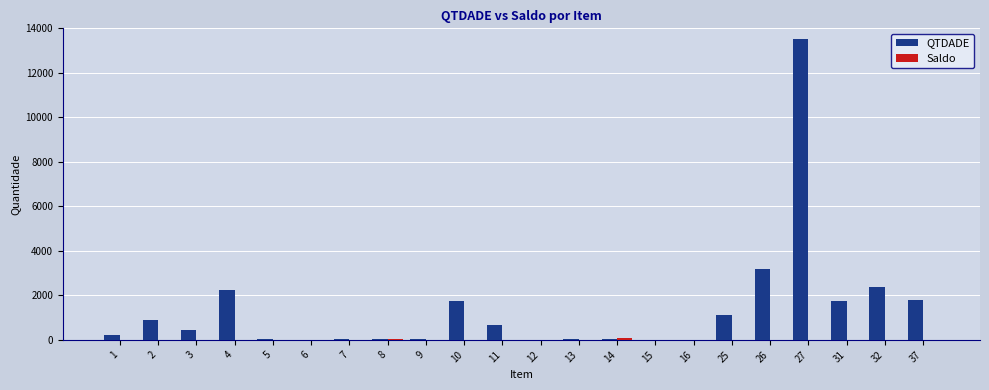

Which series has the largest range (max minus min)?

QTDADE